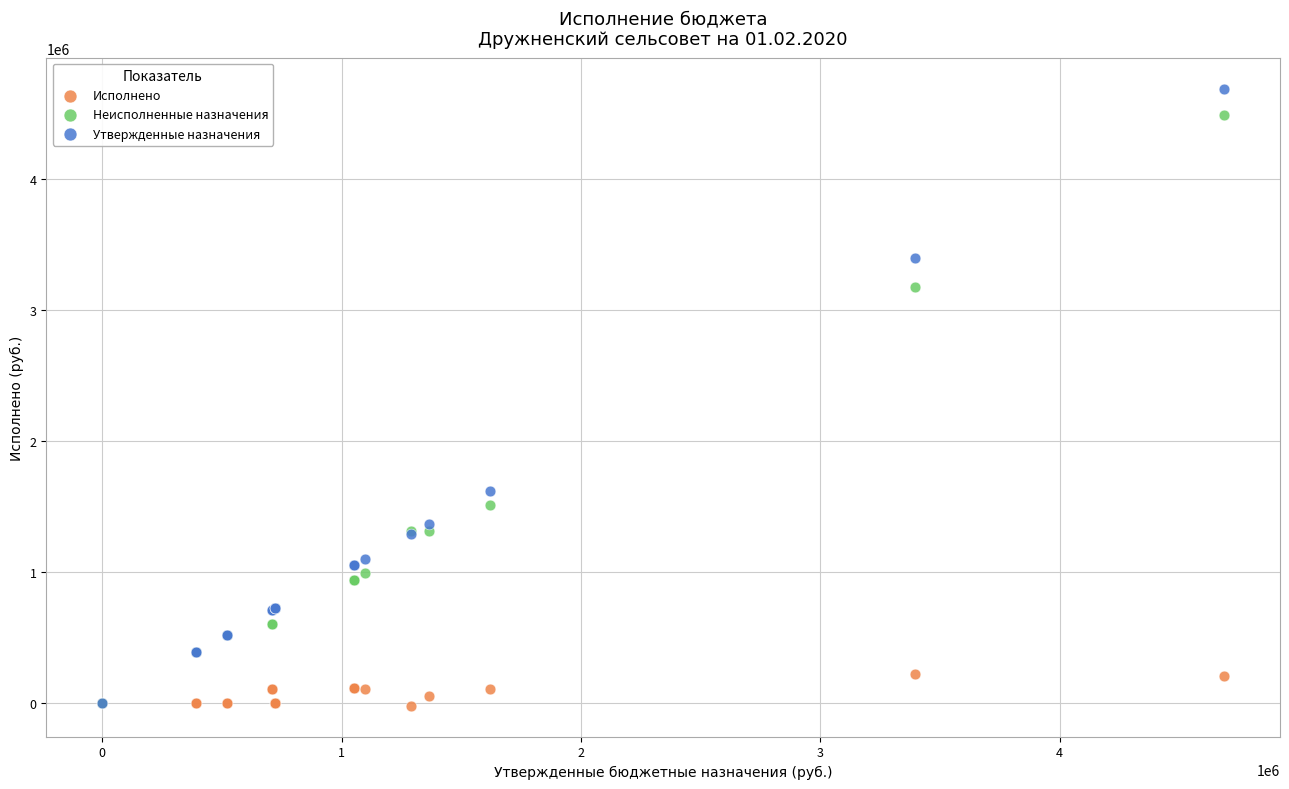

Across all series, what Y value is closest to 2332943?

1620805.0